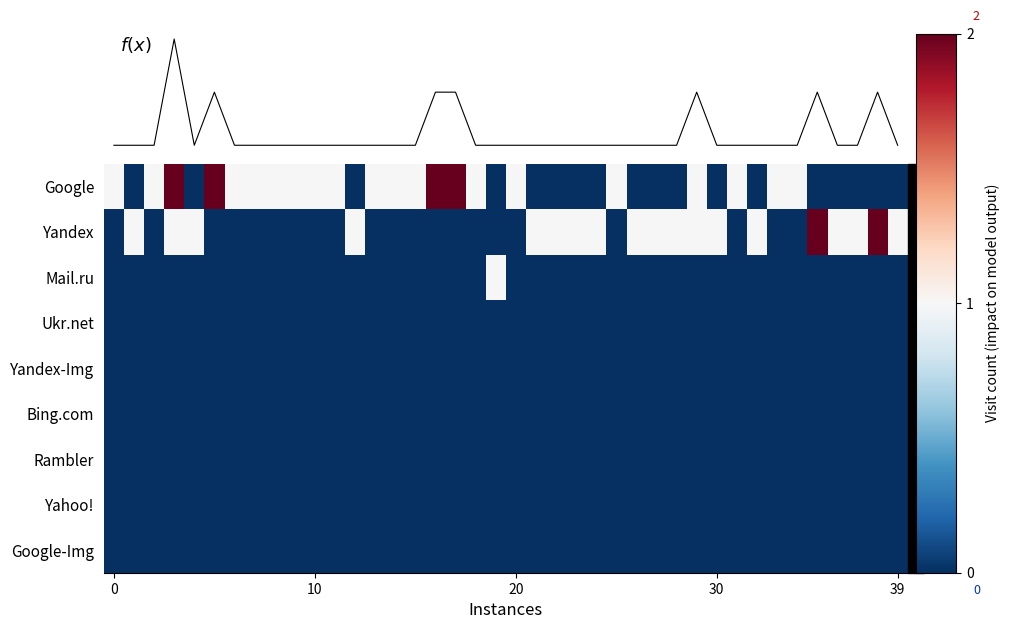

How many categories are shown in the chart?

40